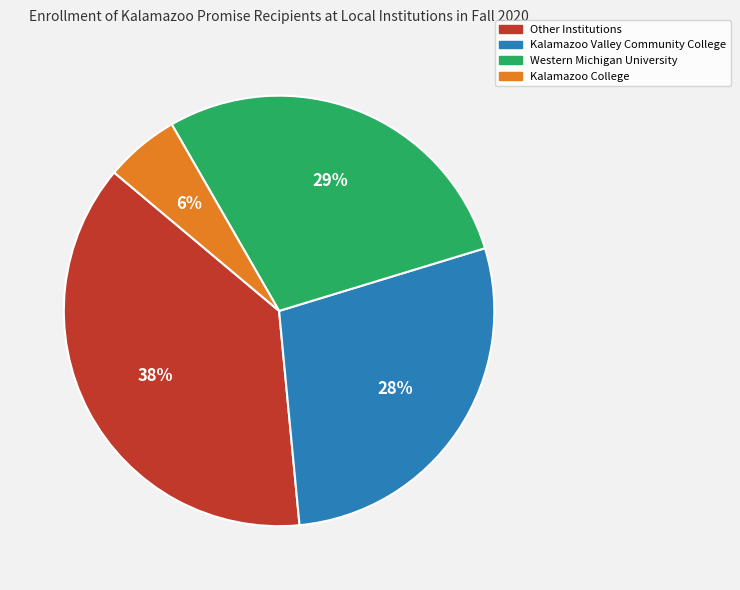

To the nearest percent, what percentage of the pie is Western Michigan University?

29%